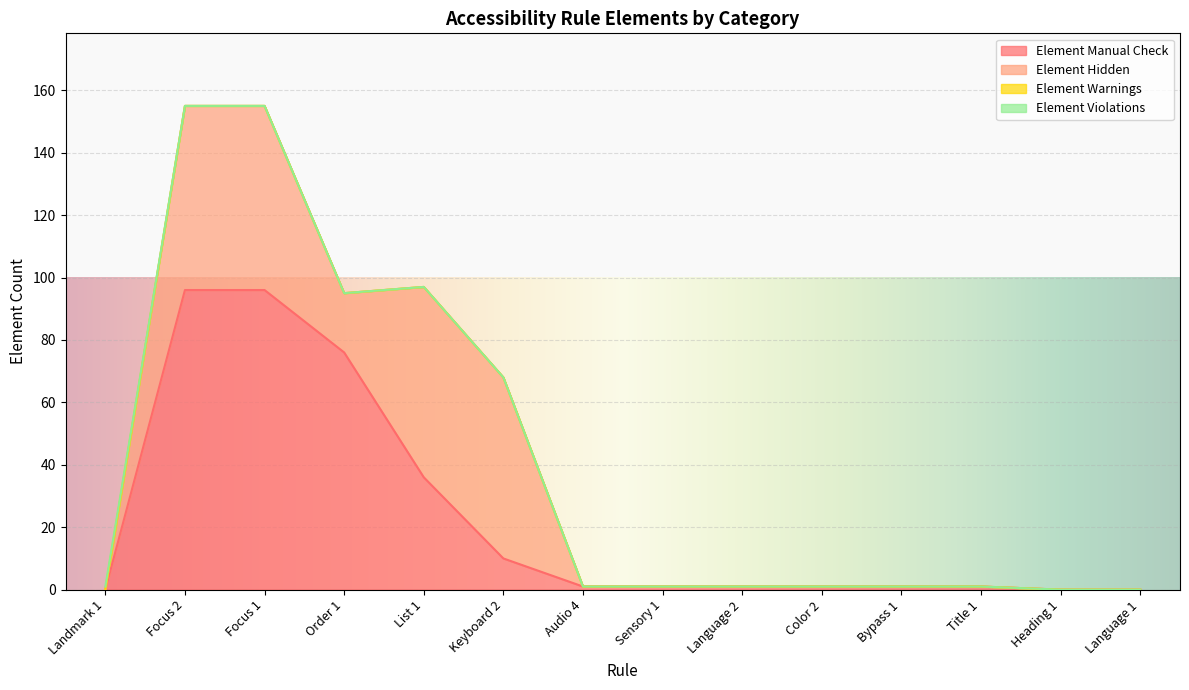

At which label does Element Manual Check reach its peak?

Focus 2